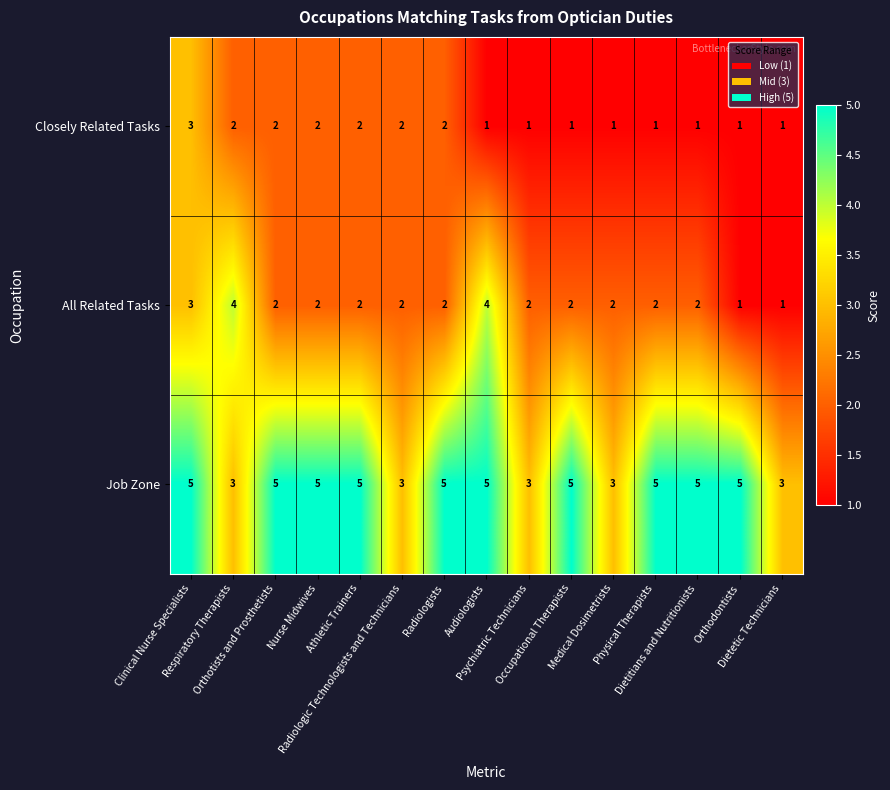

Count the All Related Tasks values in the range 2 to 3.

11